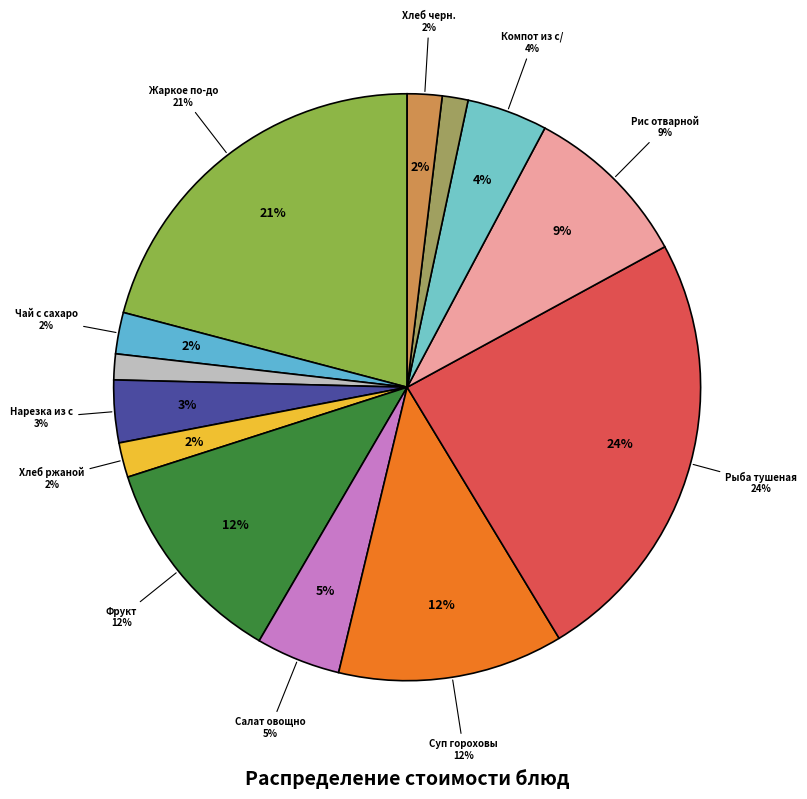

Rank the categories by value from highest to lowest.

Рыба тушеная в томате, Жаркое по-домашнему, Суп гороховый, Фрукт, Рис отварной, Салат овощной, Компот из с/ф, Нарезка из св огурца, Чай с сахаром, Хлеб ржаной, Хлеб черн., Хлеб пшеничный, Хлеб бел.